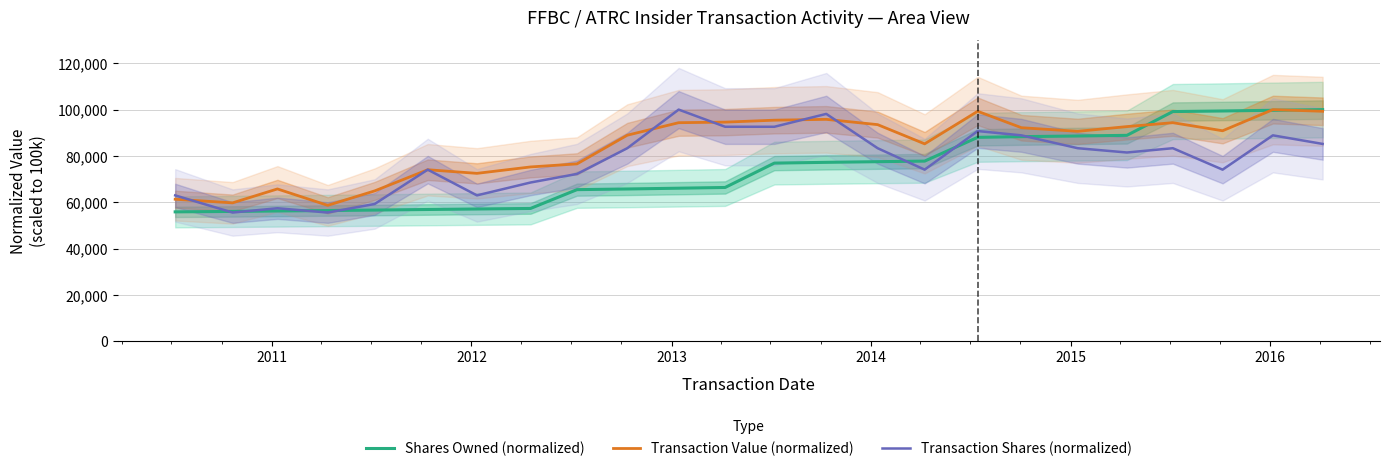

What is the minimum value for Transaction Shares (normalized)?

55555.6